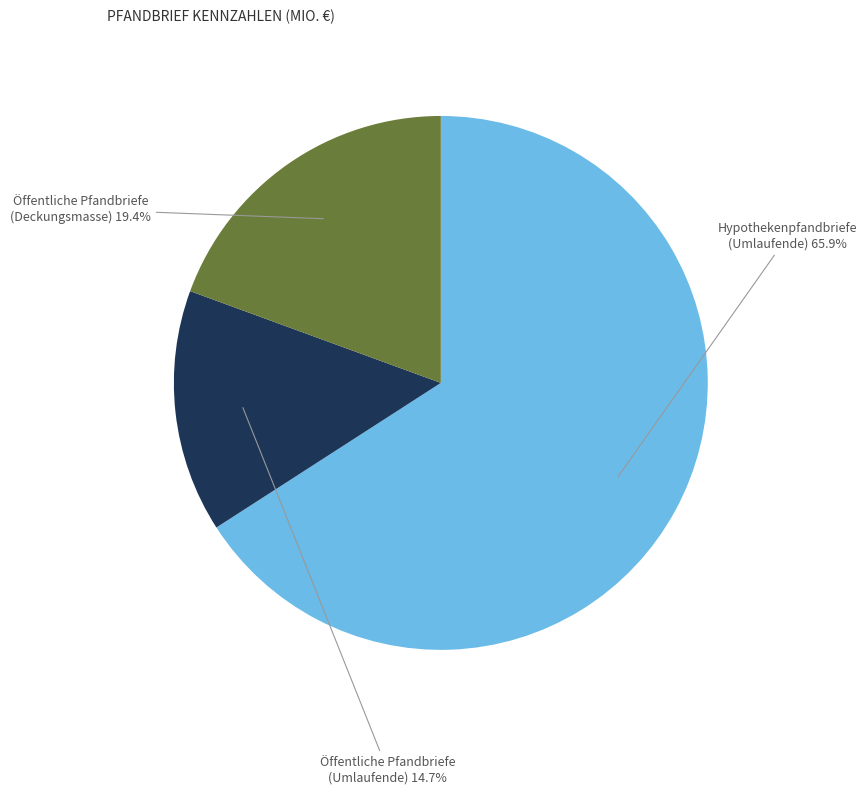

Does any single category account for the majority?

Yes